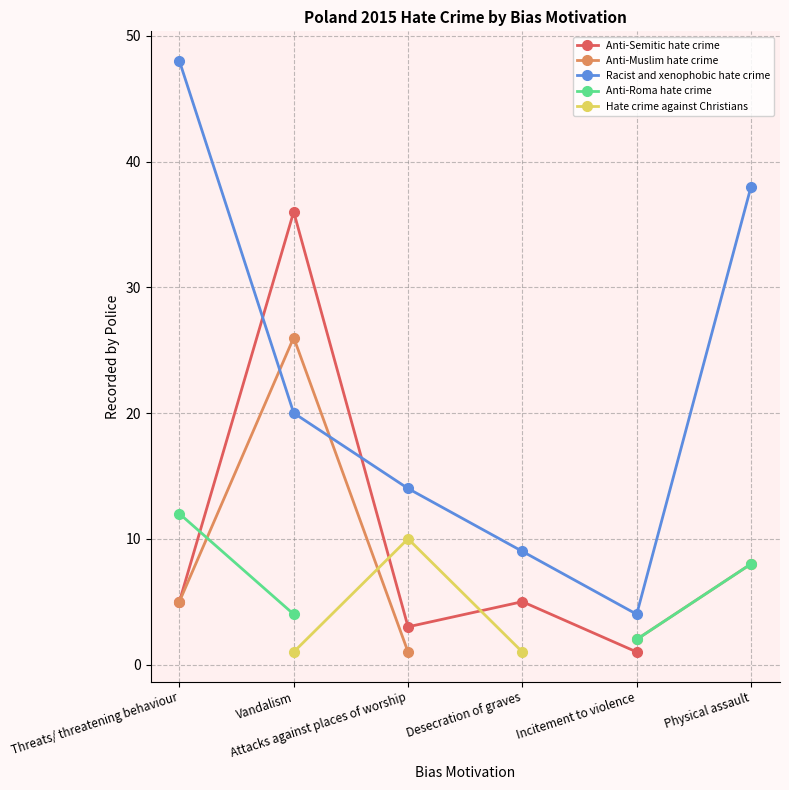

What is the total value across all series at Vandalism?

87.0